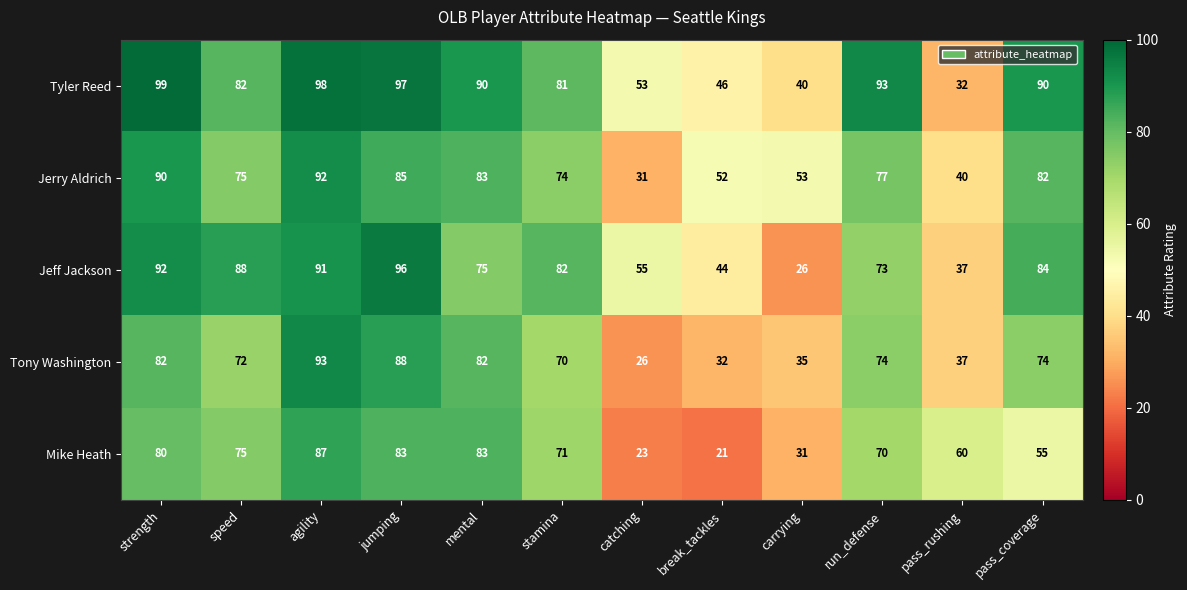

Rank the series at jumping from highest to lowest value.

Tyler Reed, Jeff Jackson, Tony Washington, Jerry Aldrich, Mike Heath